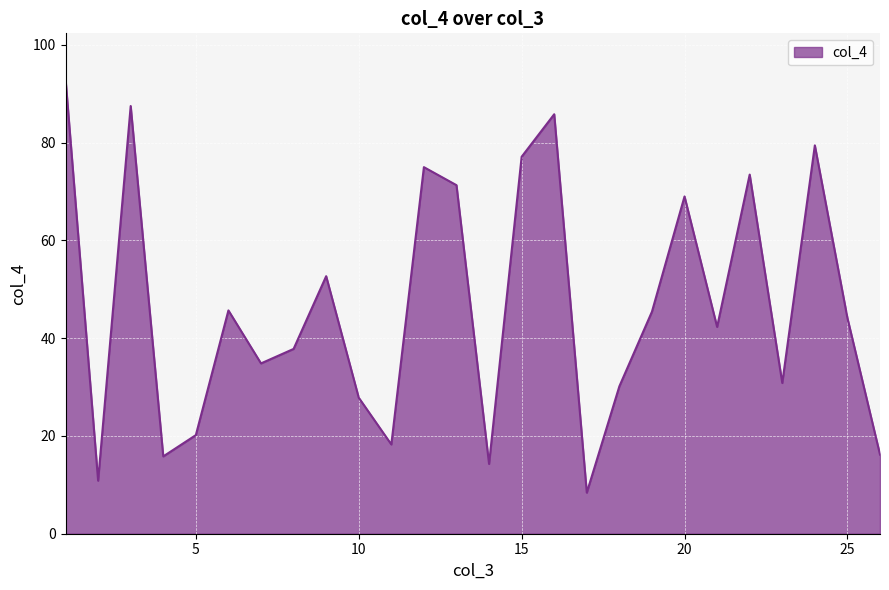

What is the difference between the maximum and minimum values?

84.7